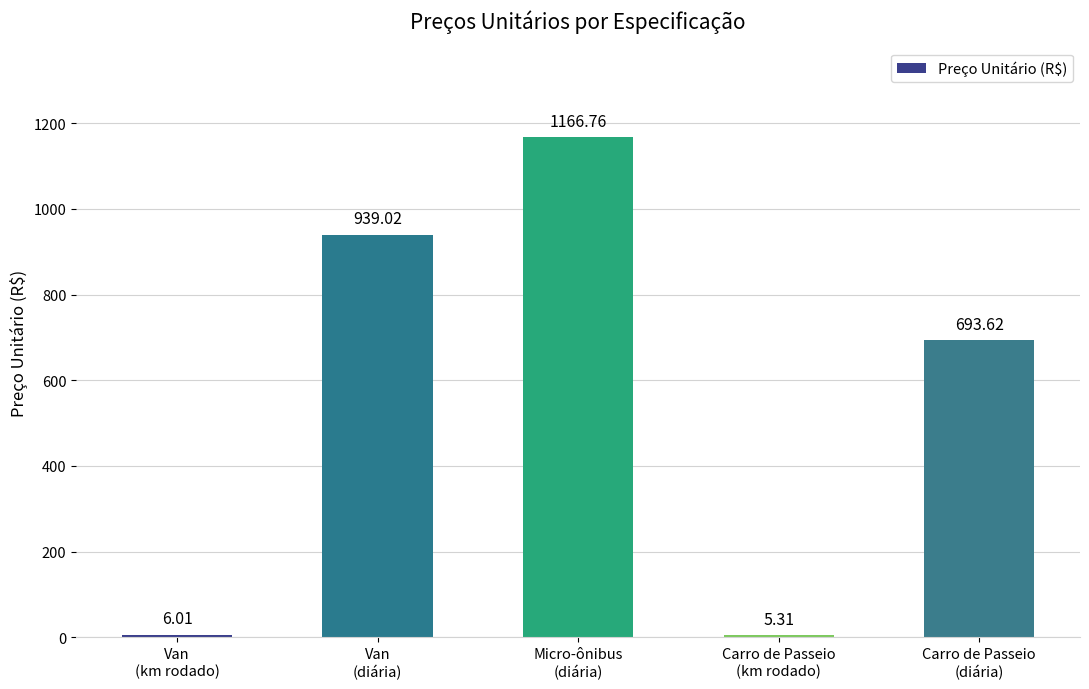

How many data points are less than 693?

2